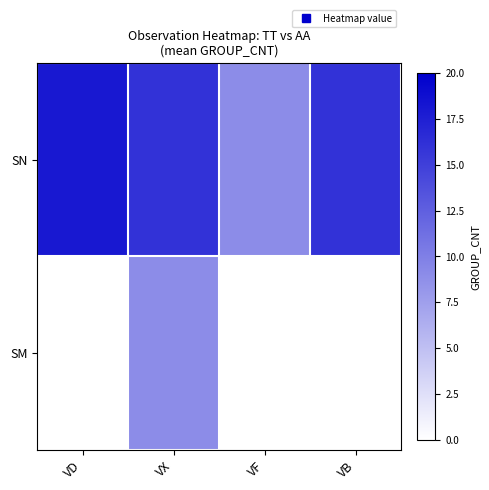

At which category is the sum across all series the highest?

VX